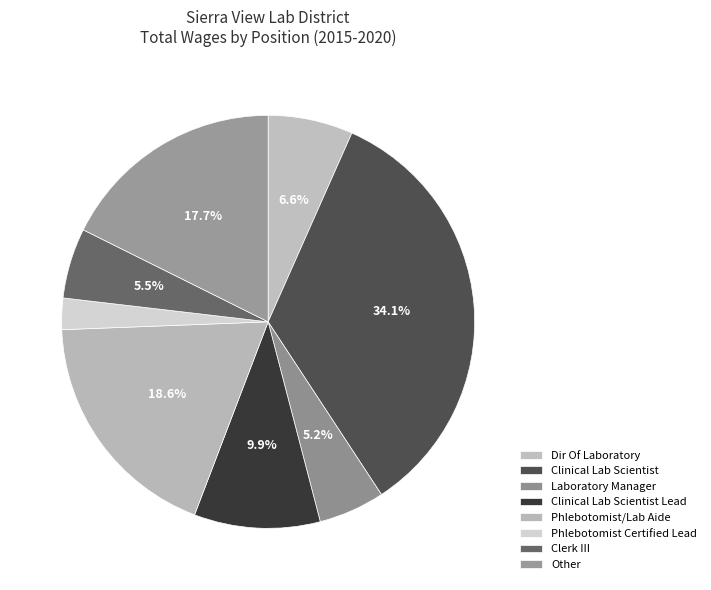

Count the number of slices in the pie.

8